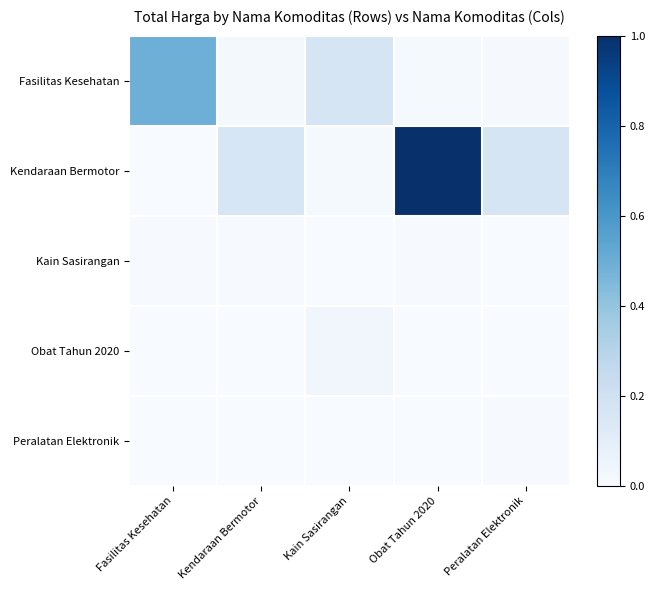

What is the total value across all series at Peralatan Elektronik?

0.2